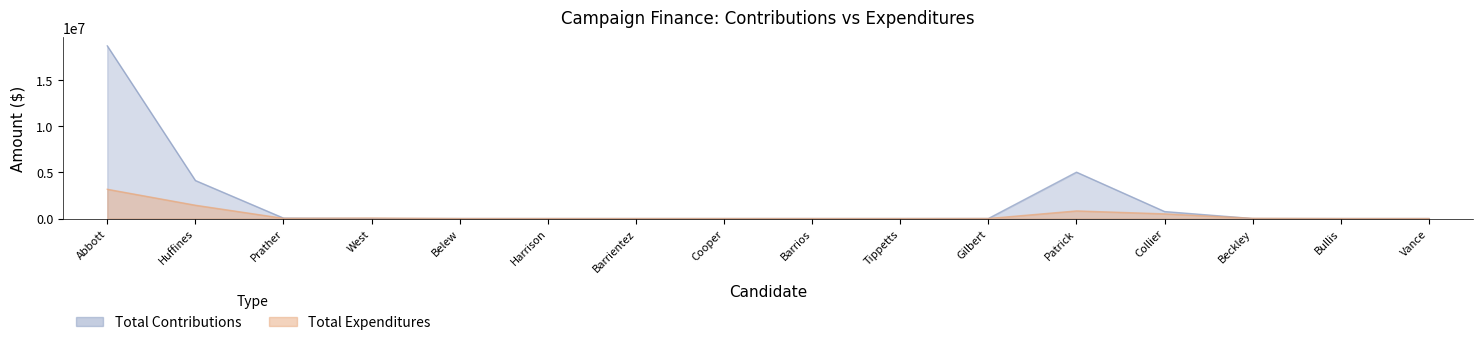

What is the sum of the Total Contributions values at Patrick and Vance?

5025855